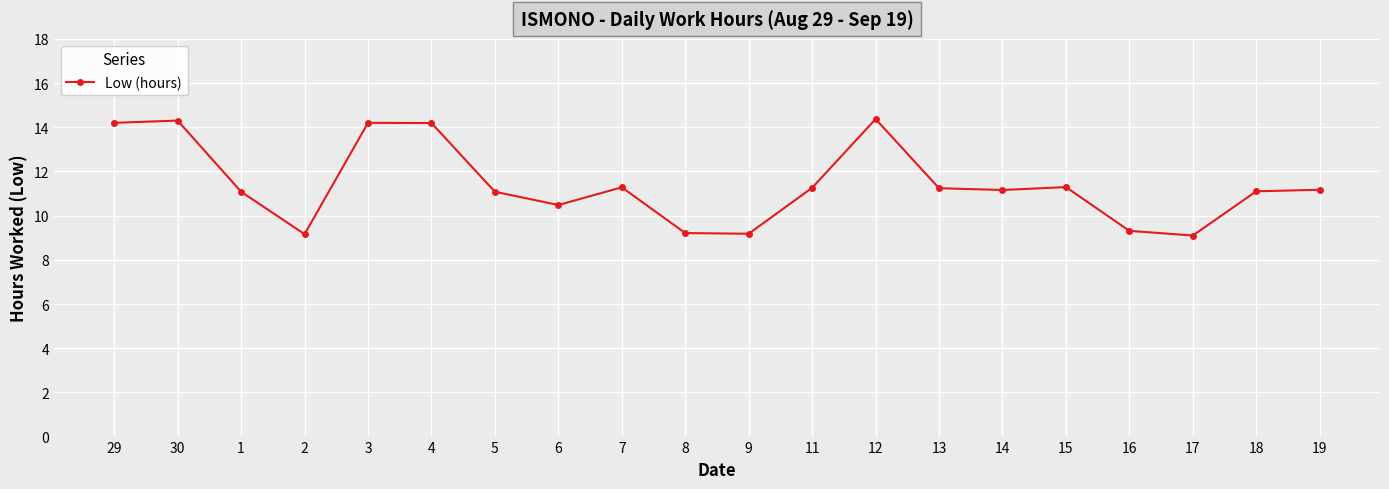

What is the ratio of the value at 1 to the value at 11?

1.0